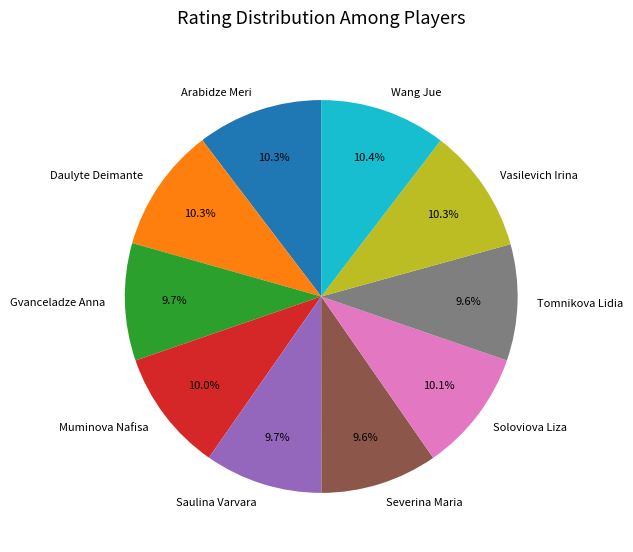

To the nearest percent, what percentage of the pie is Daulyte Deimante?

10%